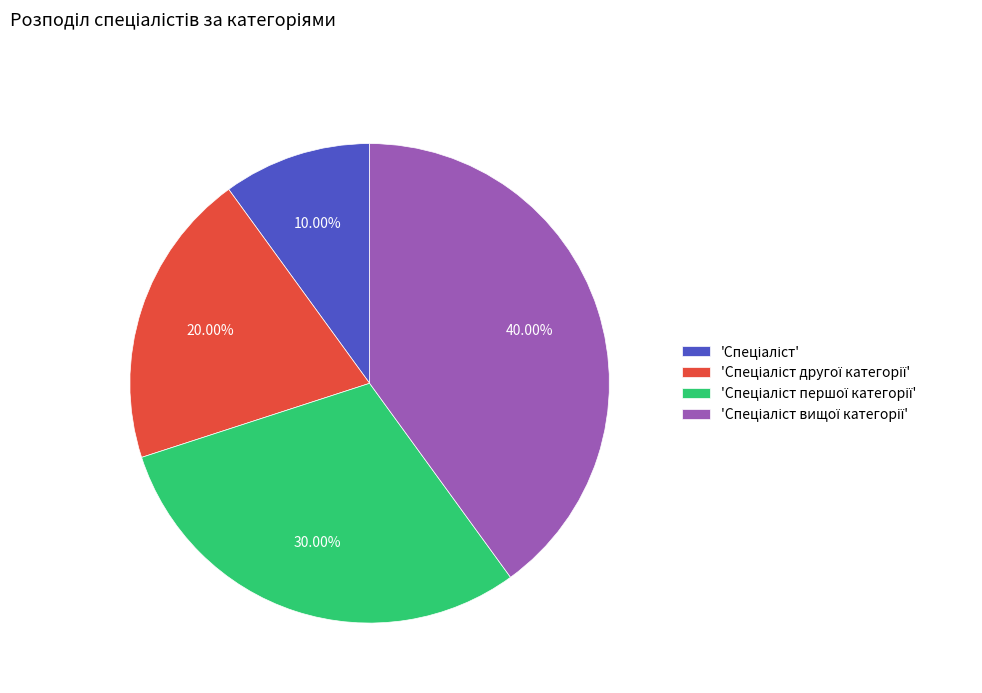

Is there a majority slice in this chart?

No